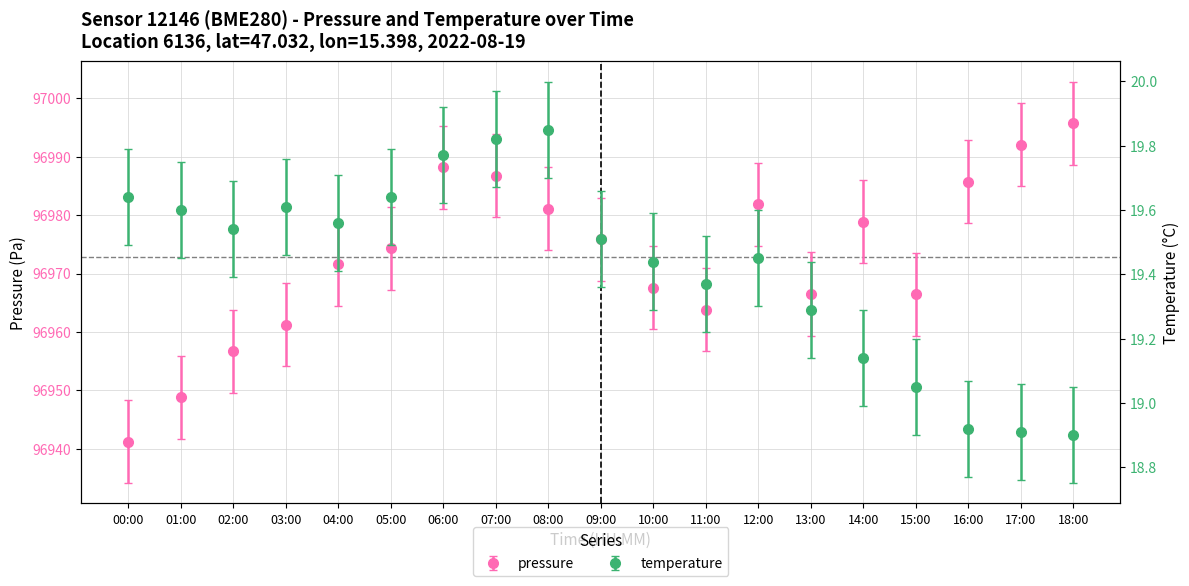

True or false: pressure and temperature cross at least once.

False